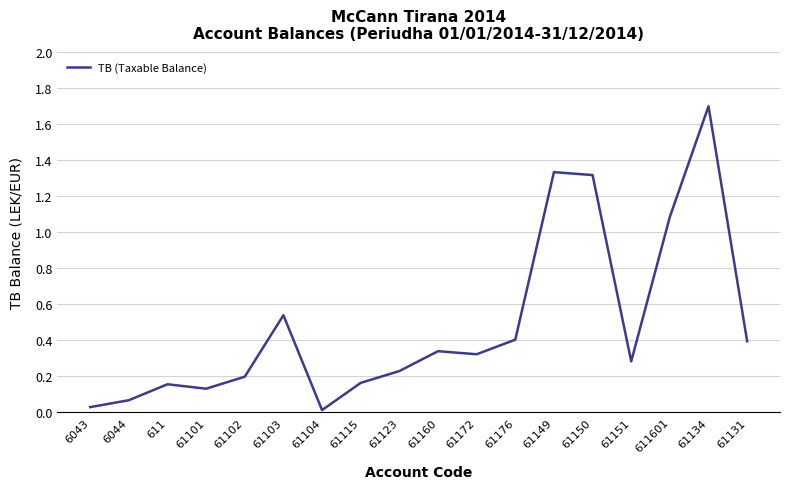

Between 61131 and 61103, which is larger?

61103